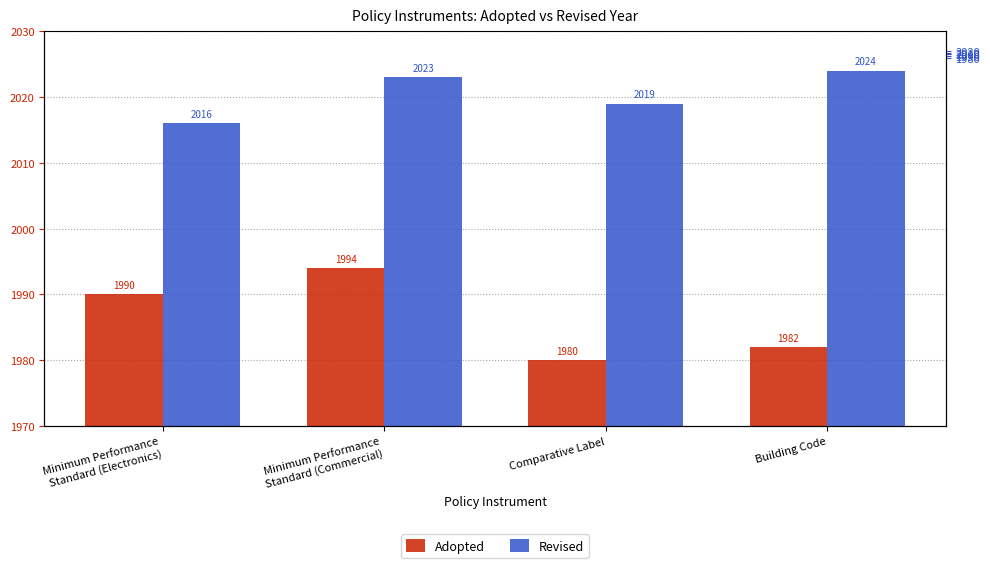

What is the greatest value displayed?

2024